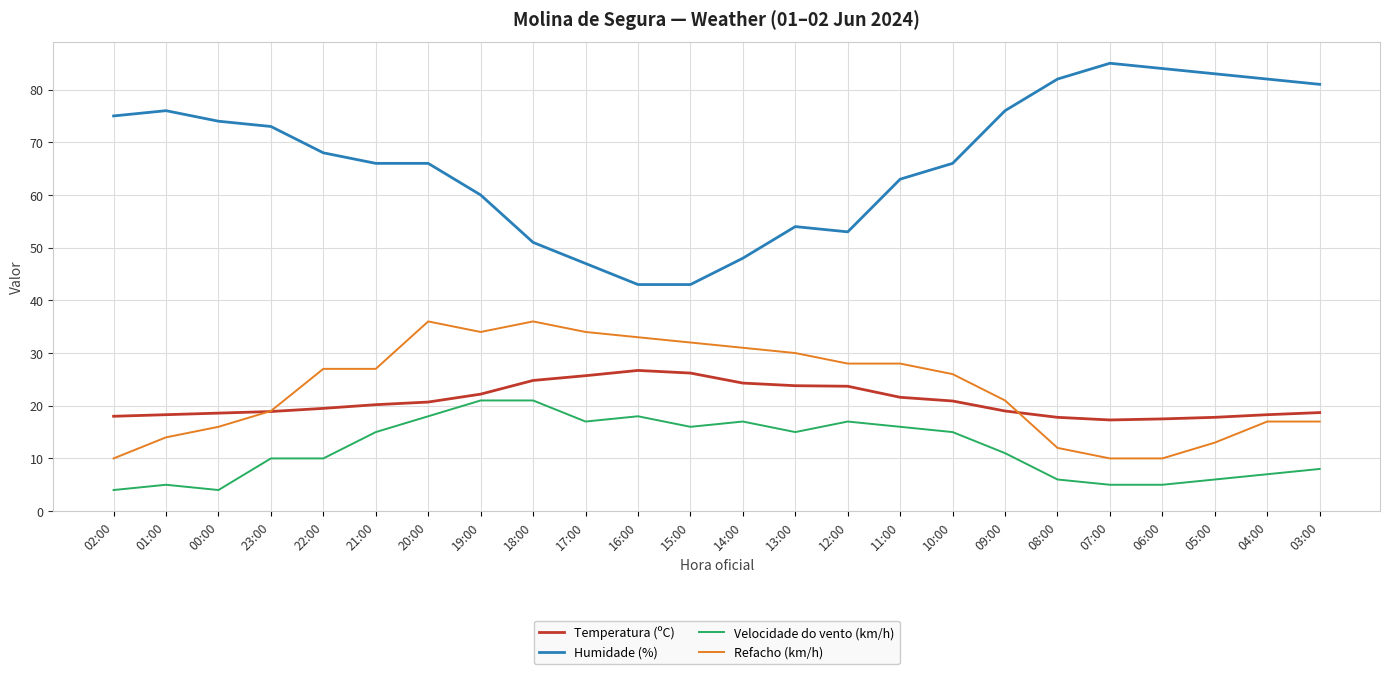

What is the difference between the Temperatura (ºC) values at 08:00 and 21:00?

2.4